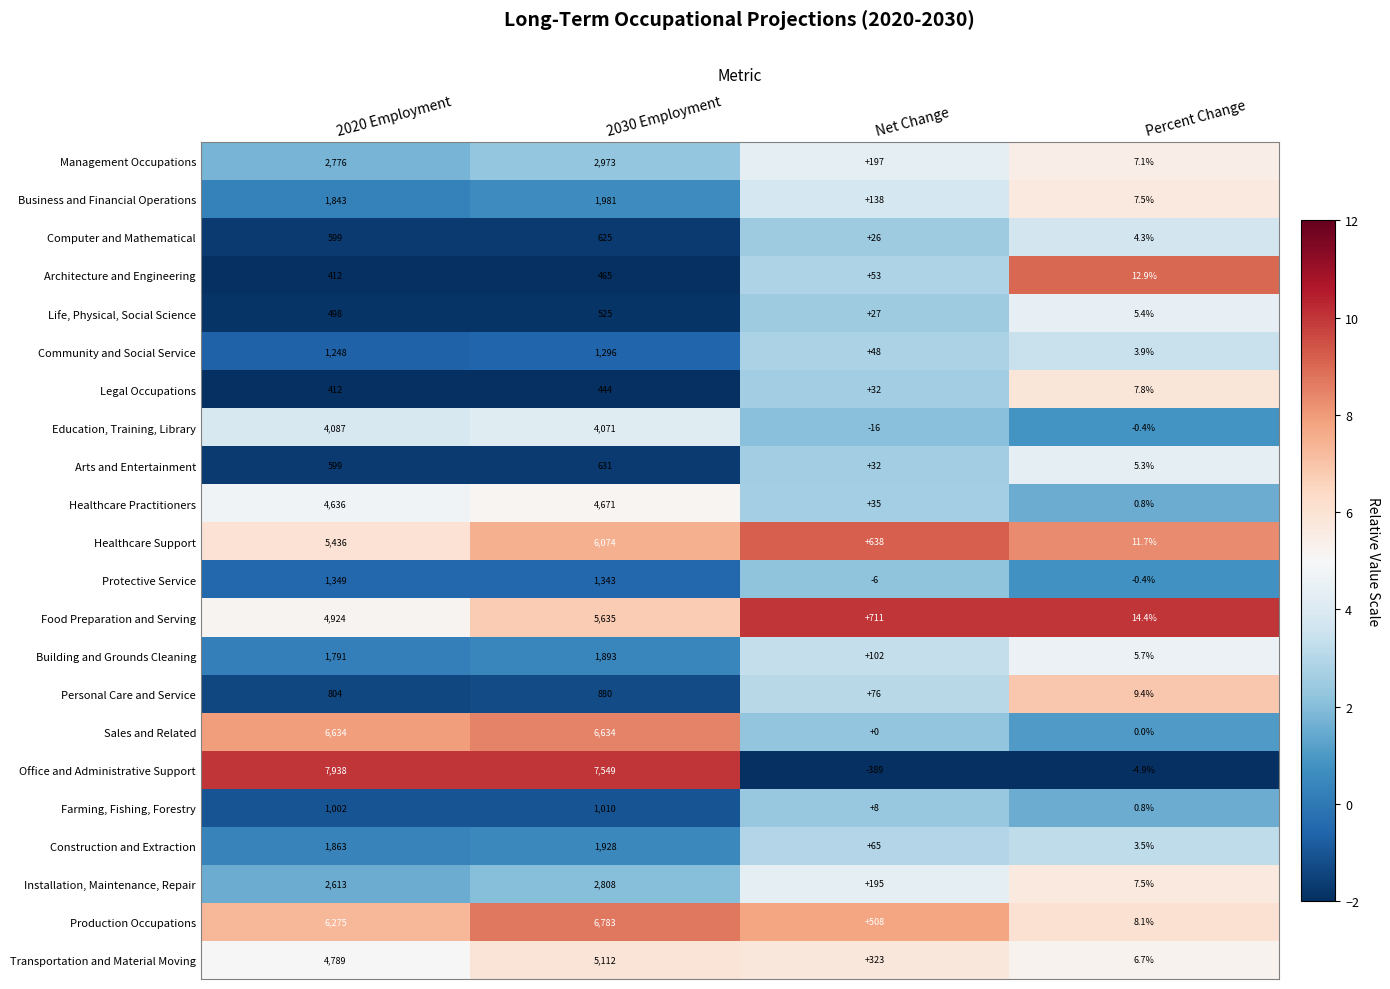

Where is Education, Training, Library nearest to the value 2035?

Percent Change